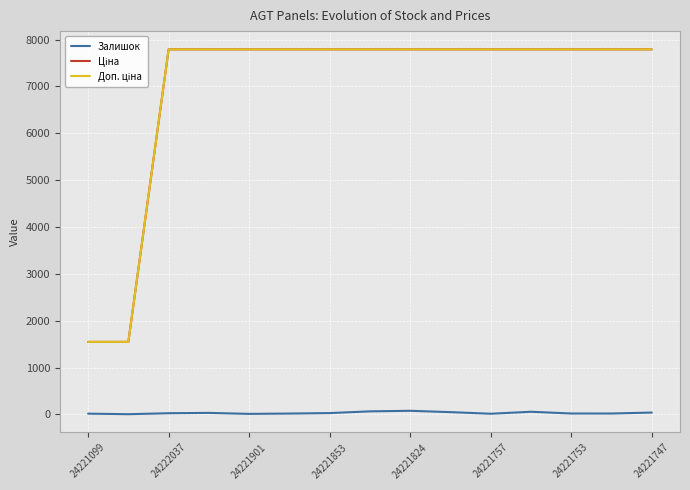

Does the chart have visible grid lines?

Yes